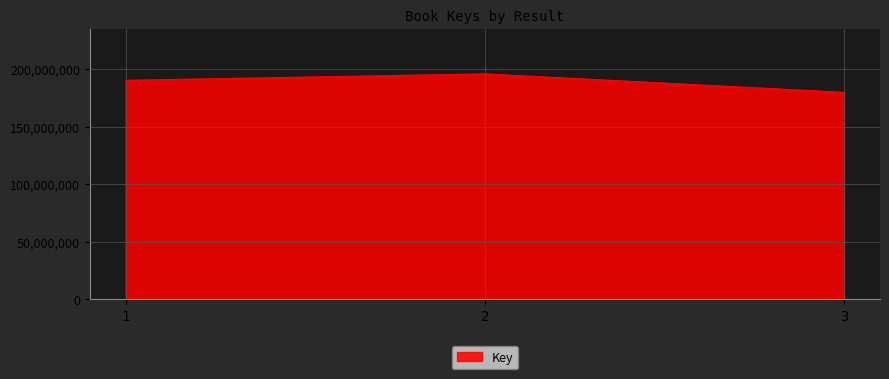

Approximately how many times larger is the value at 3 compared to 2?

0.9